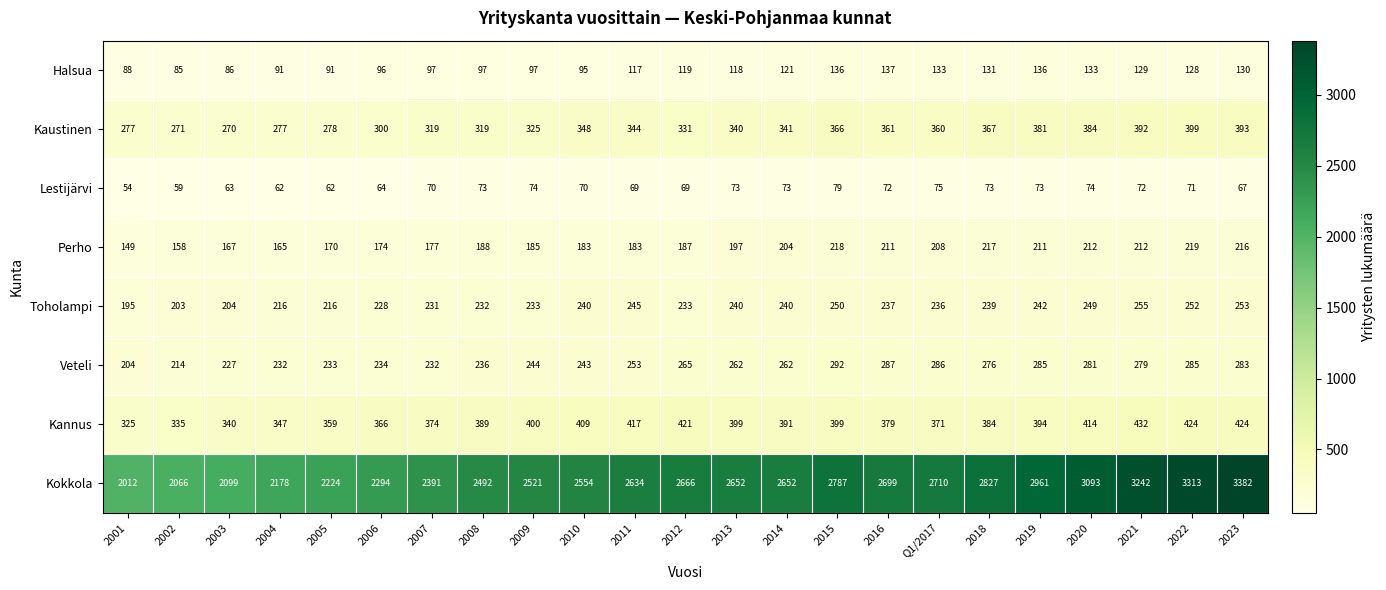

At how many categories does at least one series exceed 3007?

4